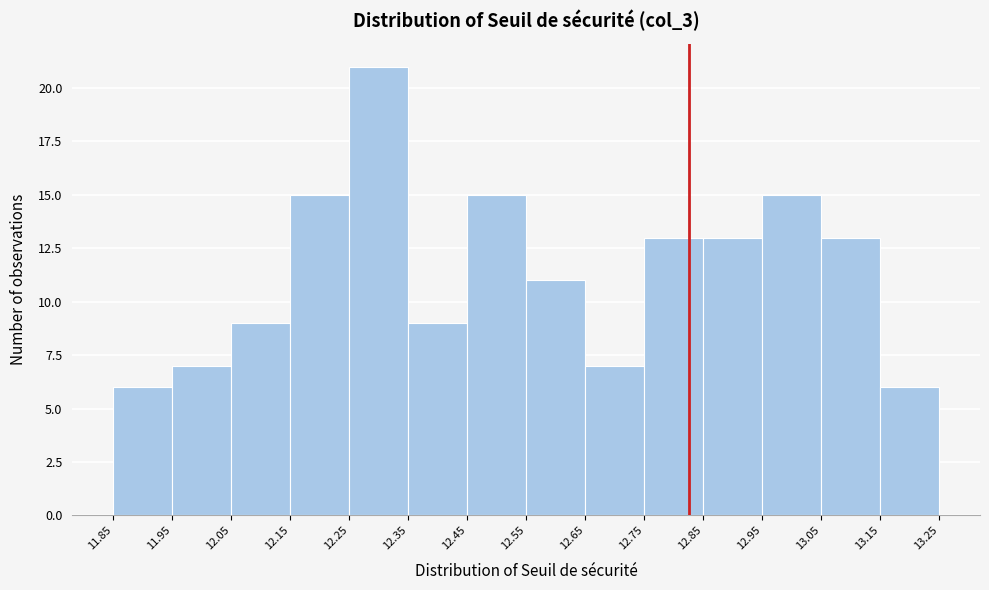

What is the height of the bar covering 12.15 to 12.25 on the x-axis? The values are not printed on the chart, so give them approximately, as read against the axis.

15